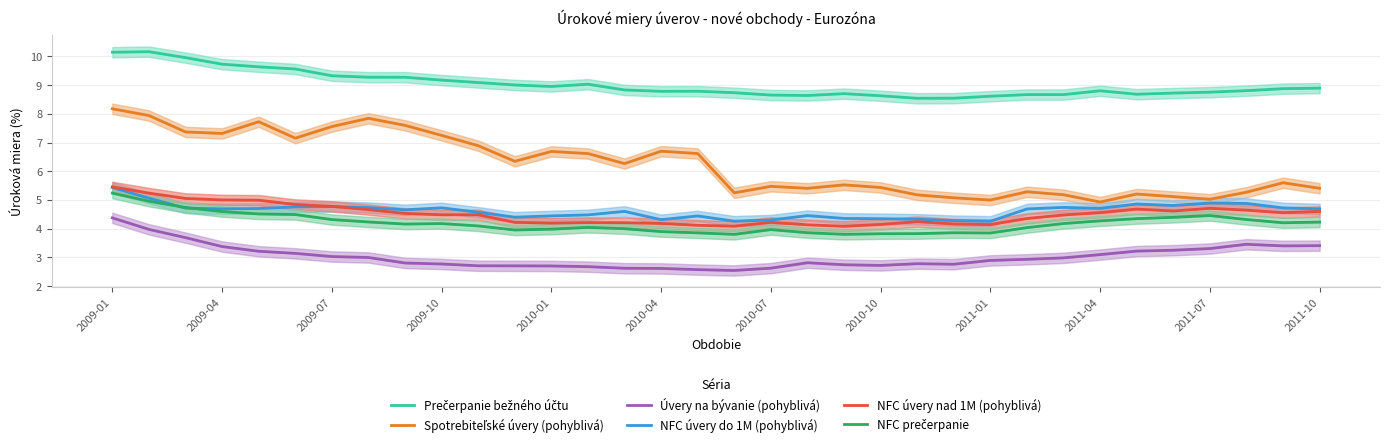

How many categories are shown in the chart?

34